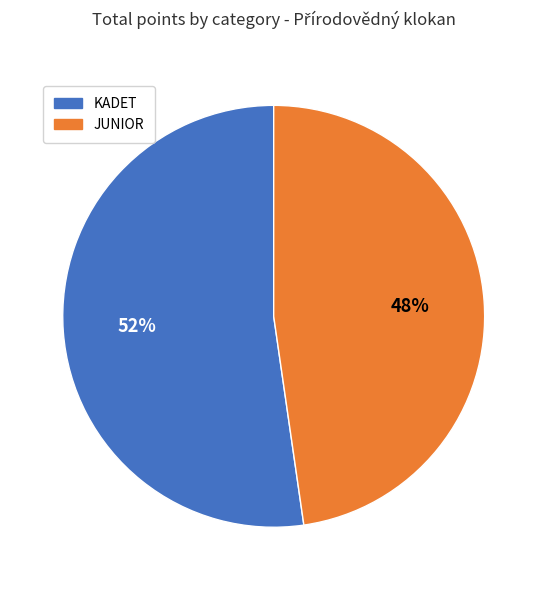

Is there any slice that represents more than half of the pie?

Yes